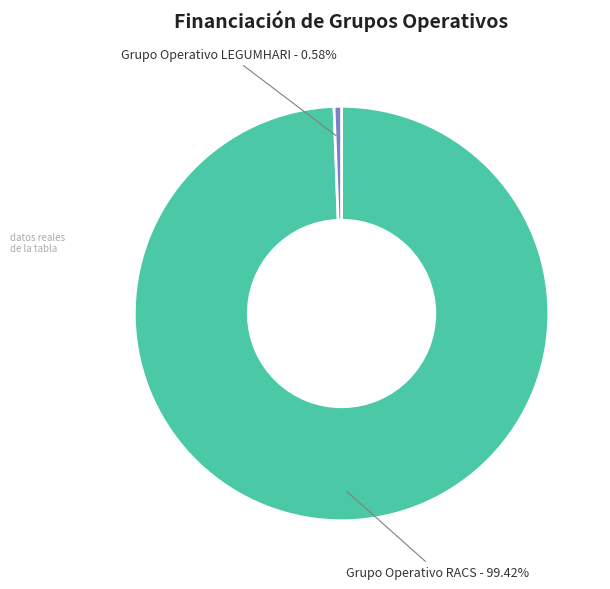

What is the ratio of the value at Grupo Operativo RACS to the value at Grupo Operativo LEGUMHARI?

171.3